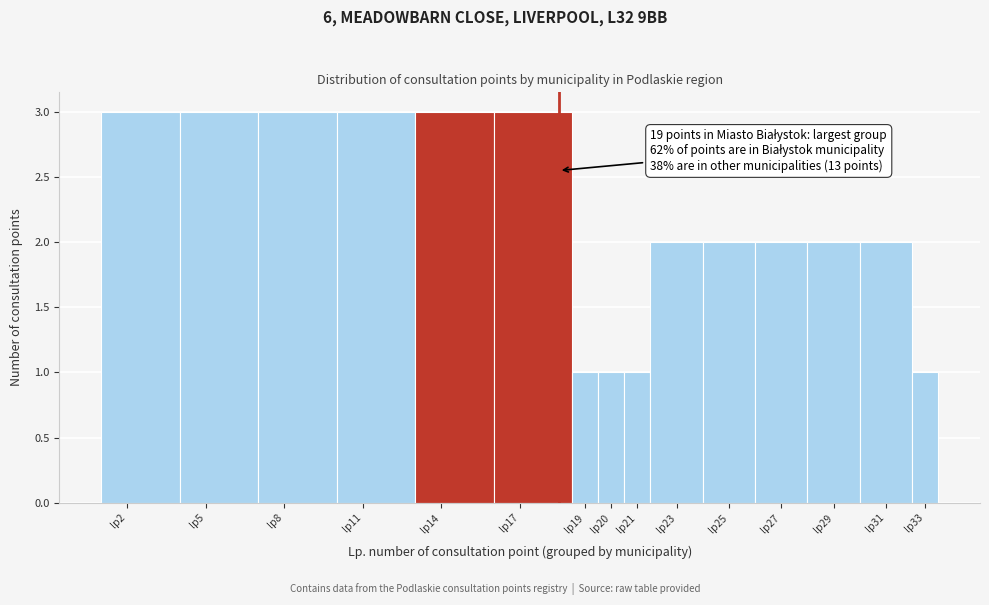

Reading left to right, transcribe all the data shown in this chart.

lp2=3	lp5=3	lp8=3	lp11=3	lp14=3	lp17=3	lp19=1	lp20=1	lp21=1	lp23=2	lp25=2	lp27=2	lp29=2	lp31=2	lp33=1